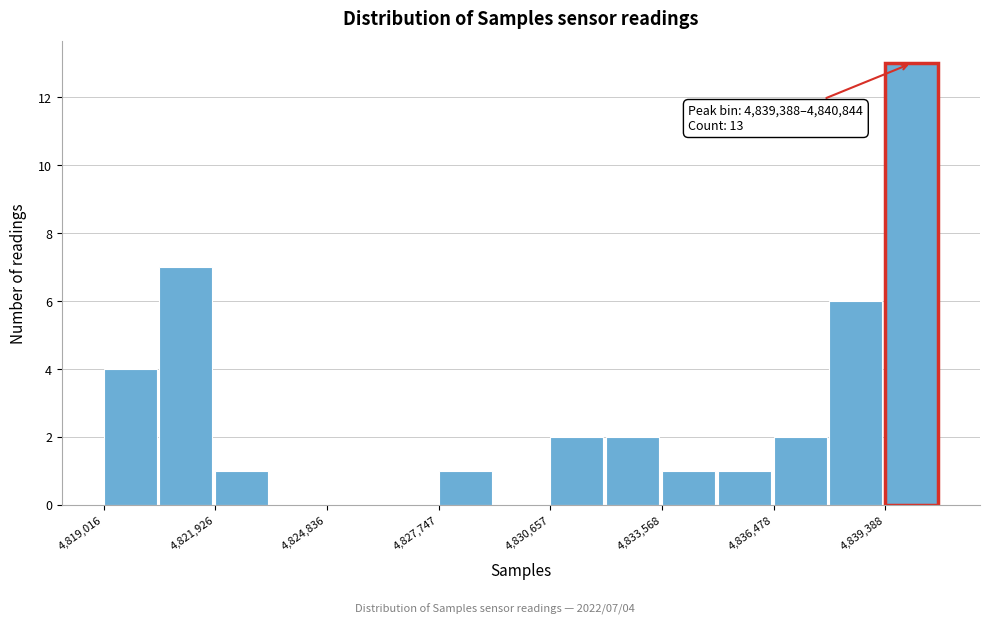

Around what value on the x-axis is the tallest bar? Give the approximate position of its centre, as read against the axis.

4840000